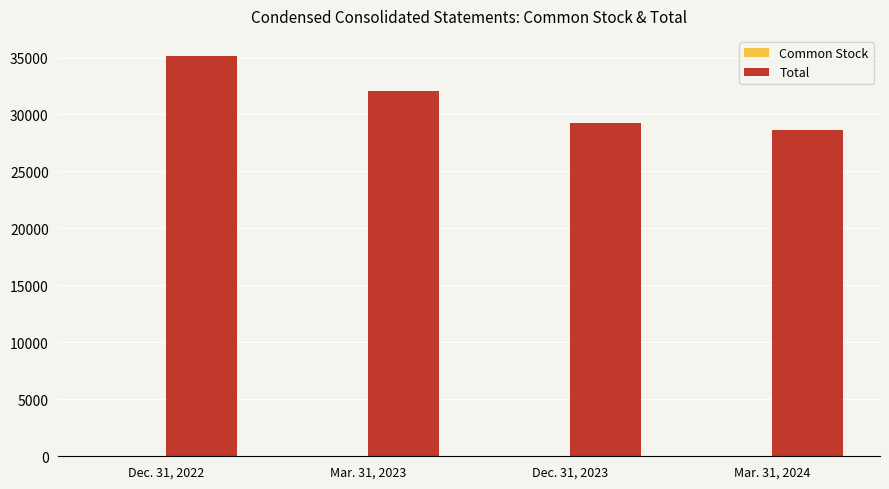

Which label corresponds to the largest value in the chart?

Dec. 31, 2022